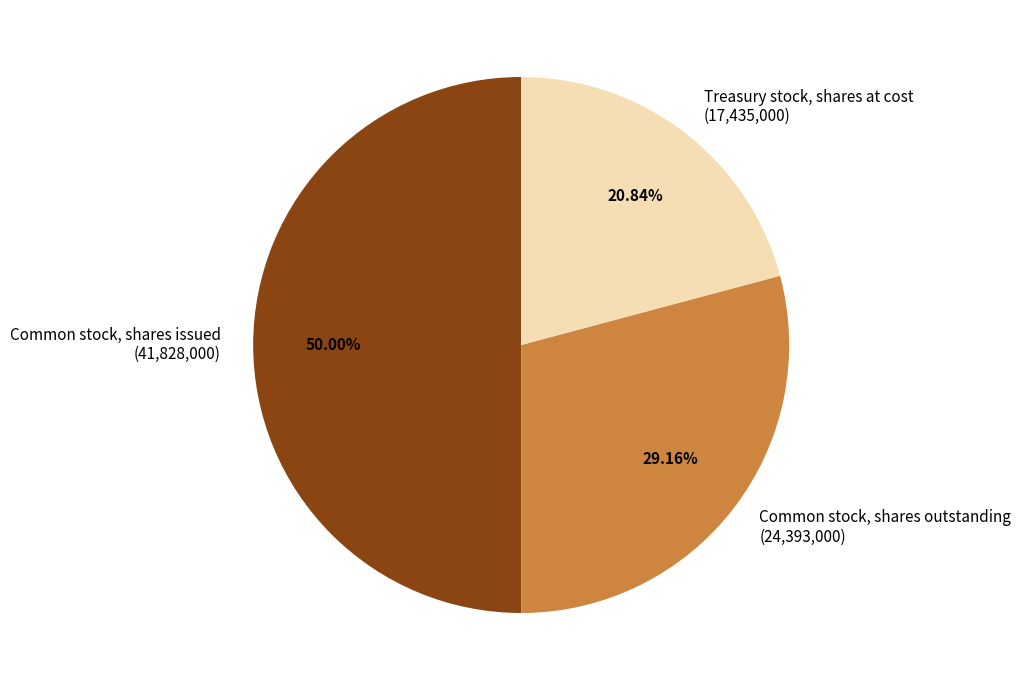

Does Common stock, shares outstanding account for over 50% of the chart?

No